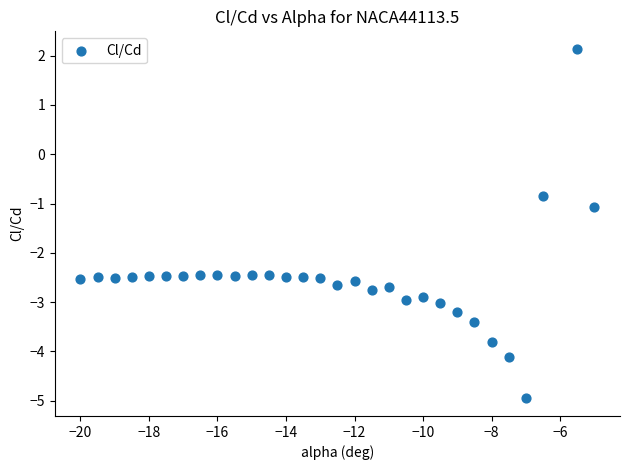

What is the range of Y values (max minus min)?

7.1